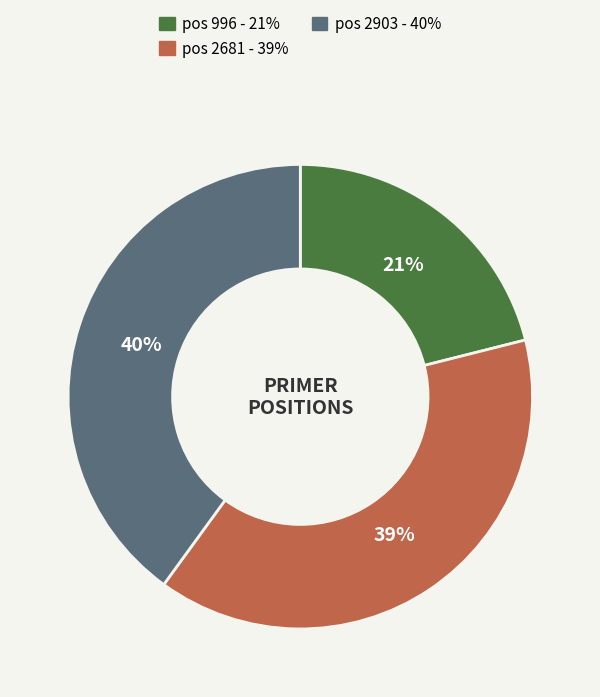

Does any single category account for the majority?

No